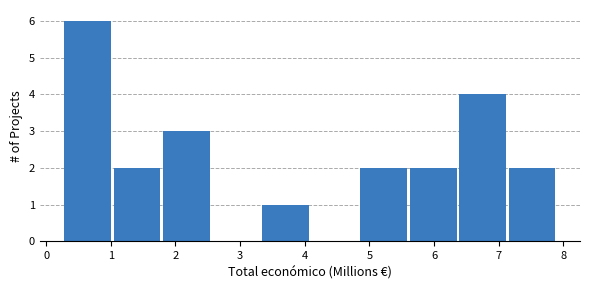

Reading left to right, transcribe this chart: for each bar, give the range it covers on the x-axis and its height. Neither the bar edges nor the heights are printed on the chart, so give them approximately, as read against the axes.

0.3 to 1.0: 6
1.0 to 1.8: 2
1.8 to 2.6: 3
2.6 to 3.3: 0
3.3 to 4.1: 1
4.1 to 4.8: 0
4.8 to 5.6: 2
5.6 to 6.4: 2
6.4 to 7.1: 4
7.1 to 7.9: 2